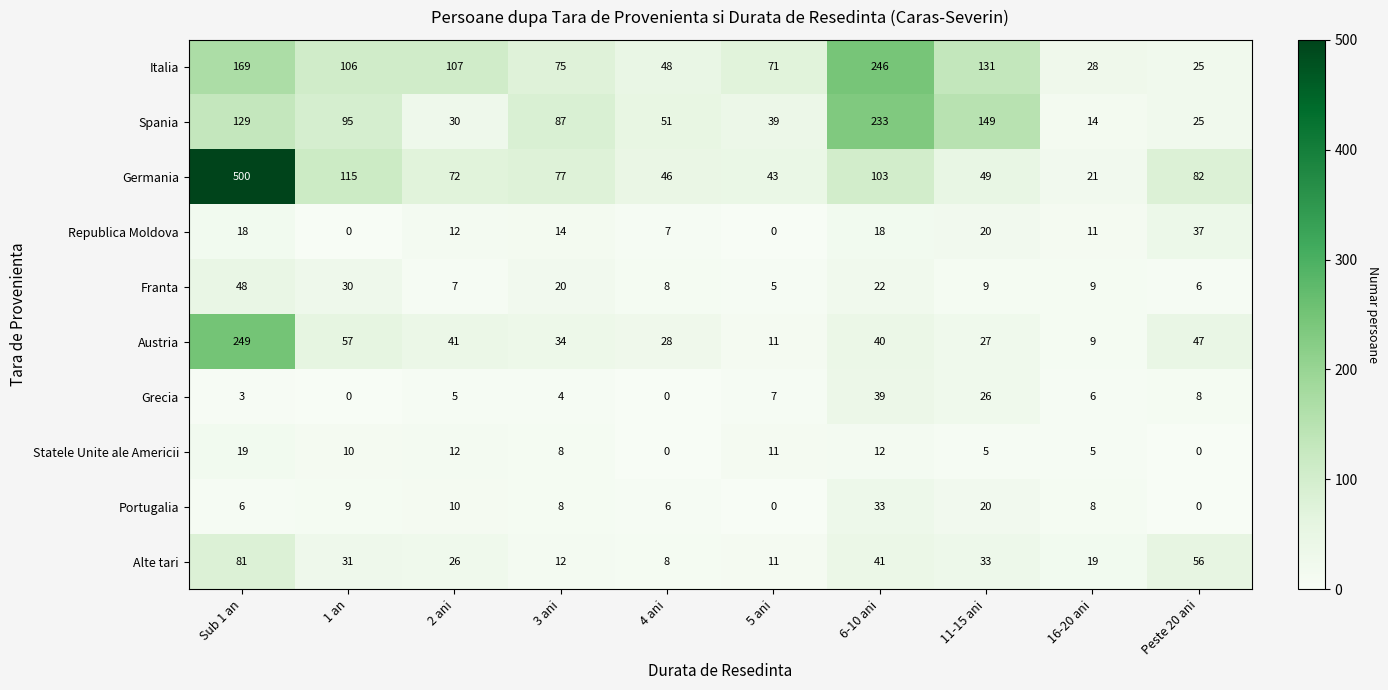

Count the number of categories in the chart.

10